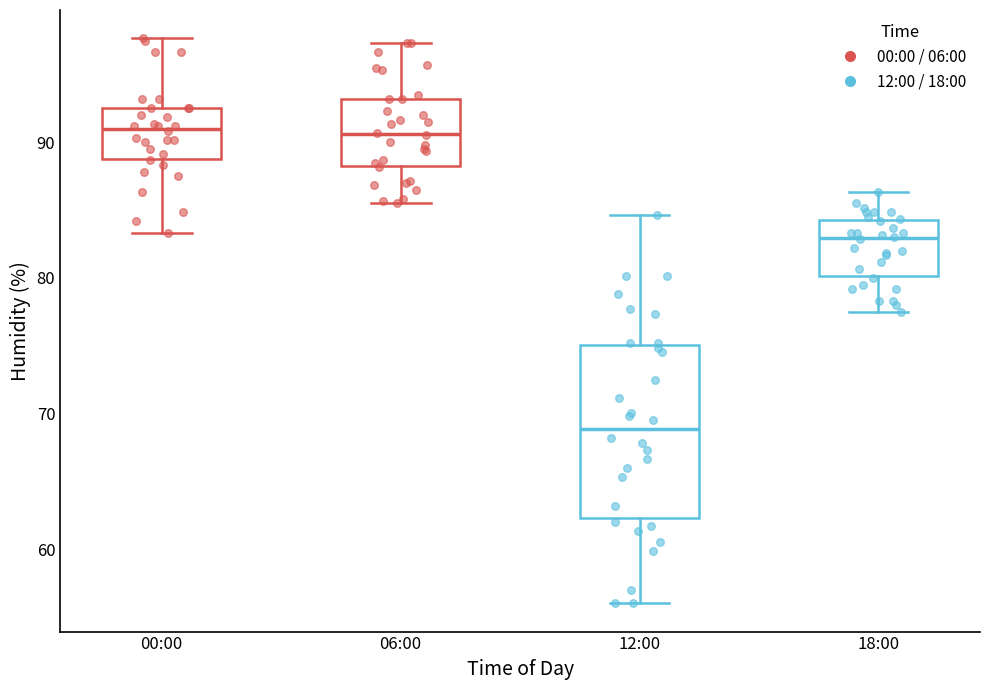

Reading left to right, transcribe this box plot: for each box, give where its median line is, the range the box spans, and where its two whiskers end, as read against the y-axis. The values are not printed on the chart, so give them approximately, as read against the axis.

00:00: median 91, box 89 to 93, whiskers 83 to 98
06:00: median 91, box 88 to 93, whiskers 86 to 97
12:00: median 69, box 62 to 75, whiskers 56 to 85
18:00: median 83, box 80 to 84, whiskers 78 to 86